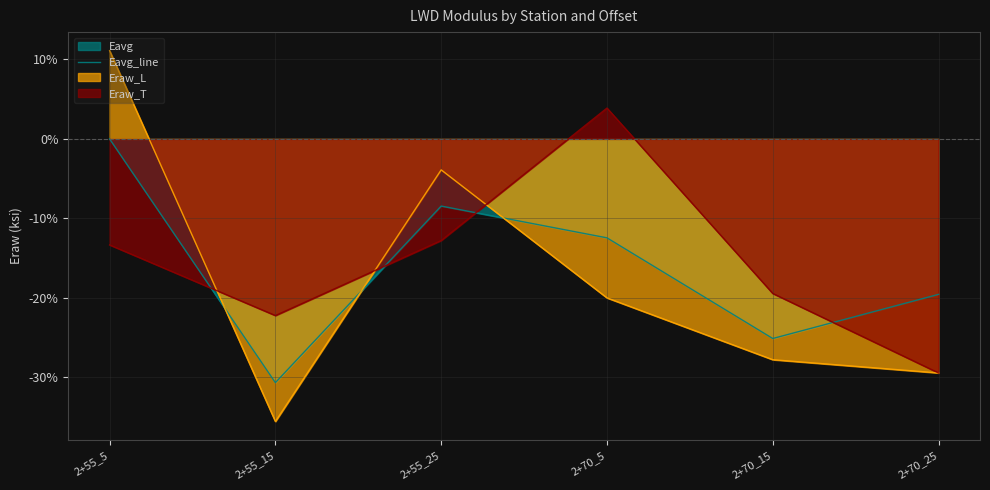

What is the label of the 5th point from the right?

2+55_15